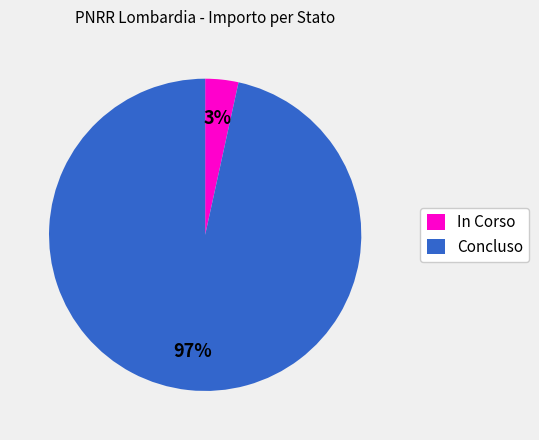

To the nearest percent, what is the combined percentage of In Corso and Concluso?

100%